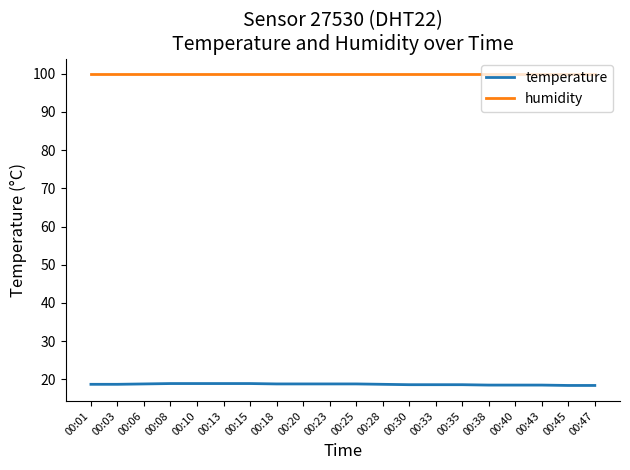

List the series in order of their peak value, lowest first.

temperature, humidity